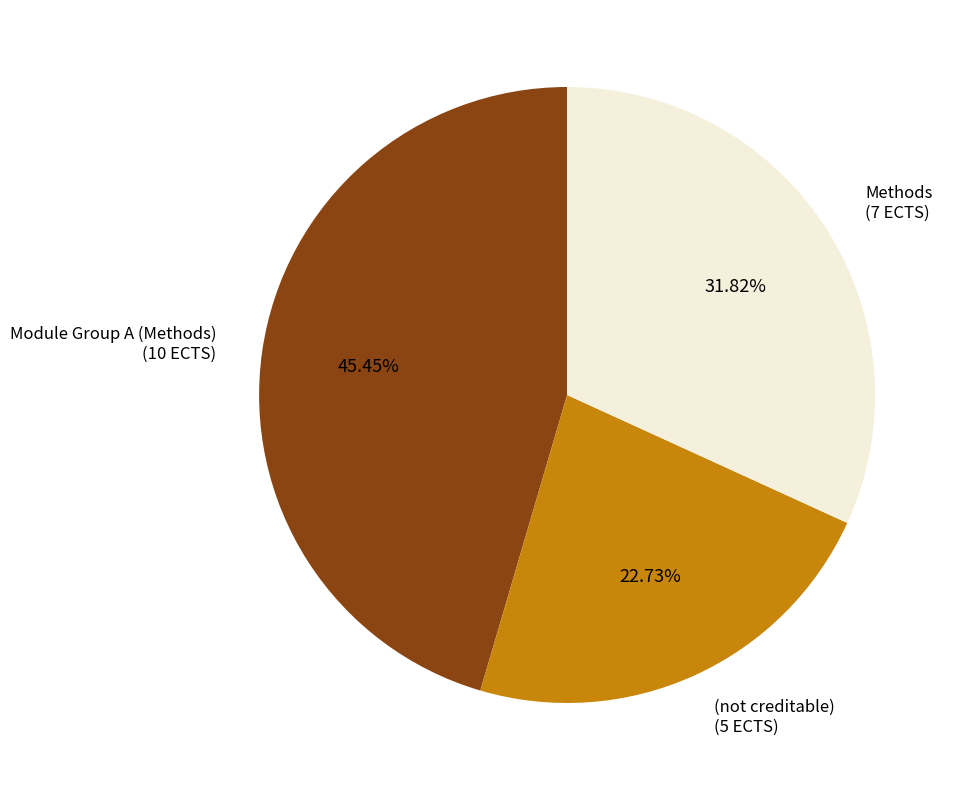

To the nearest percent, what portion does Methods represent?

32%